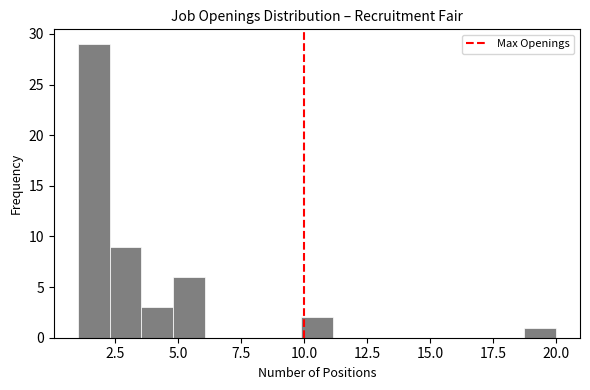

Read against the x-axis, roughly where is the centre of the tallest bar?

1.5